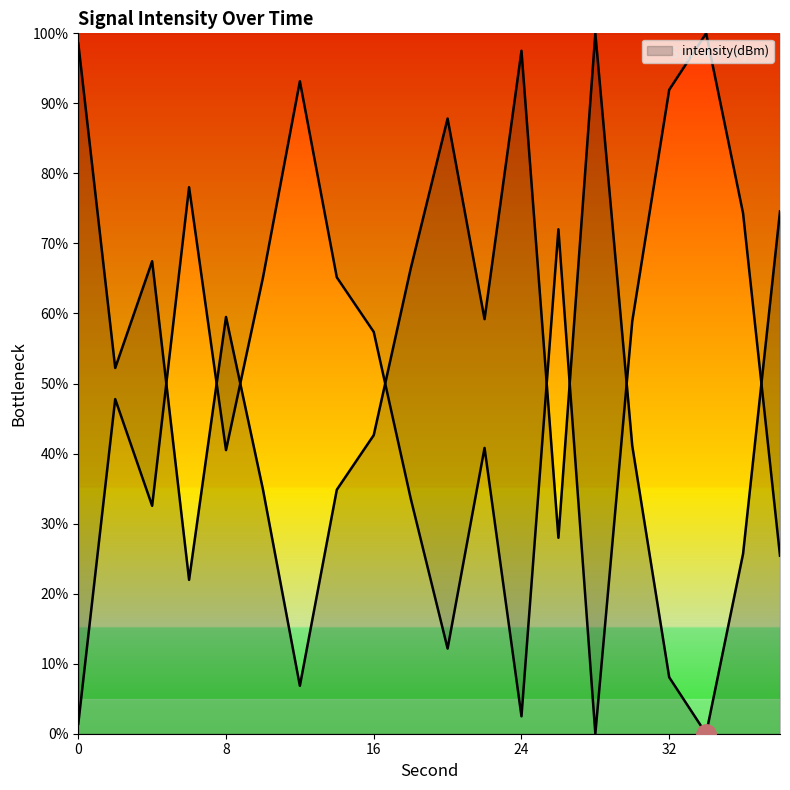

What is the change in value from 30 to 32?

-33.0